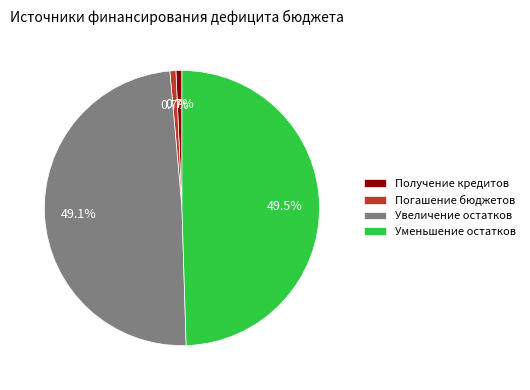

Does any single category account for the majority?

No